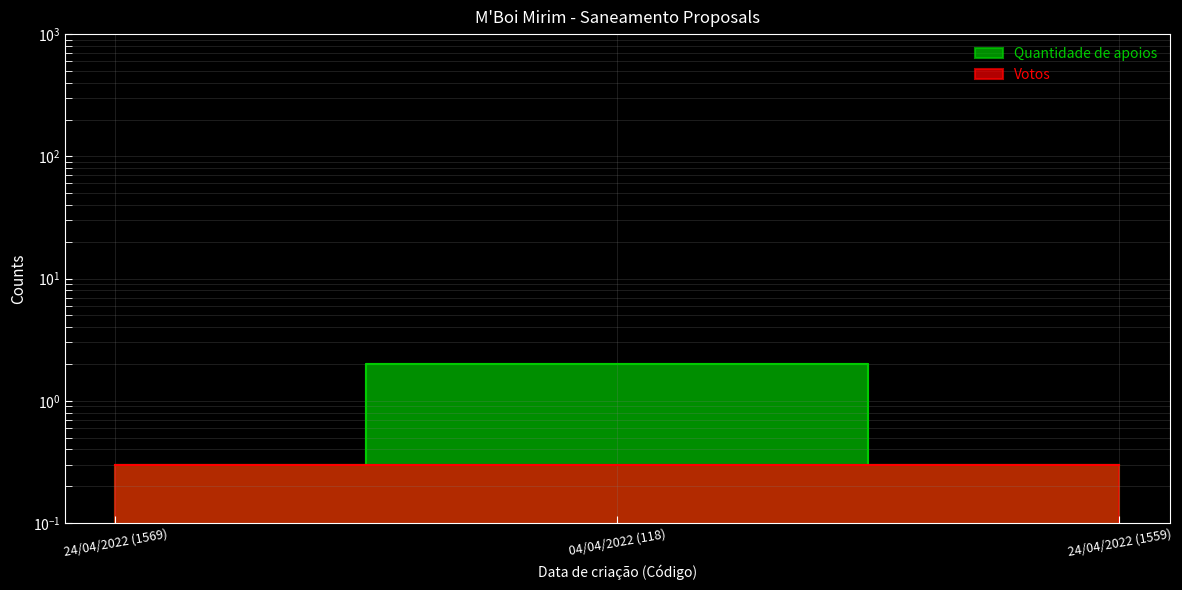

What is the change in value from 04/04/2022 (118) to 24/04/2022 (1559)?

-1.7